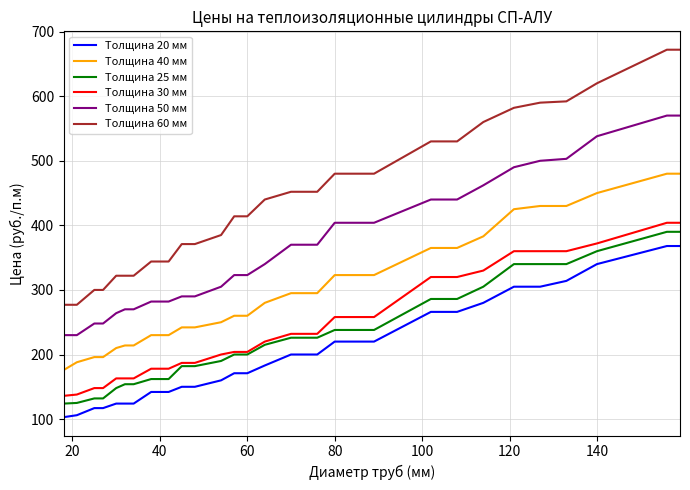

What is the smallest value displayed?

103